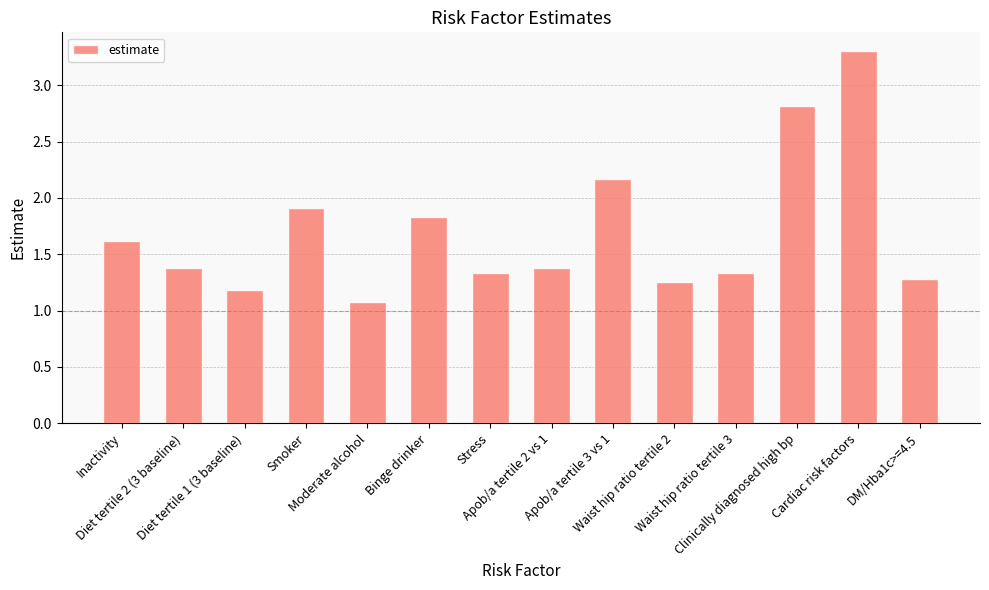

What is the average value?

1.7